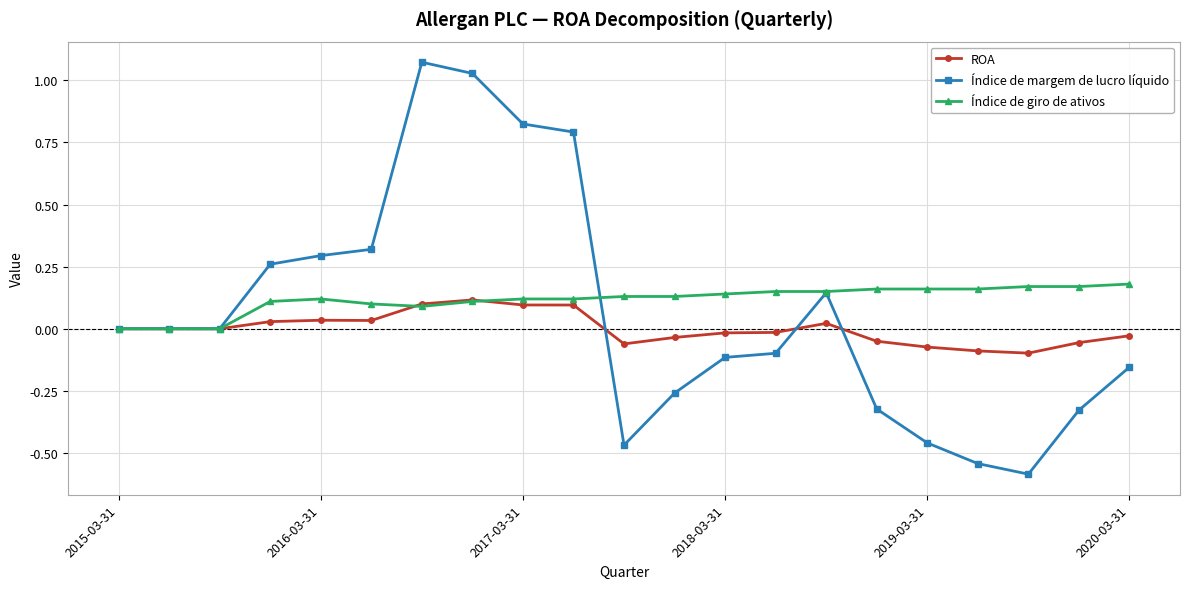

How many categories are shown in the chart?

21